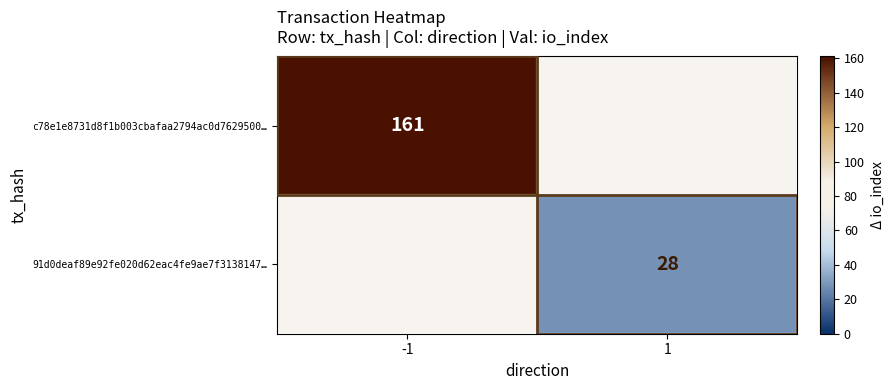

The c78e1e8731d8f1b003cbafaa2794ac0d7629500… series shows 161 at -1. True or false?

True